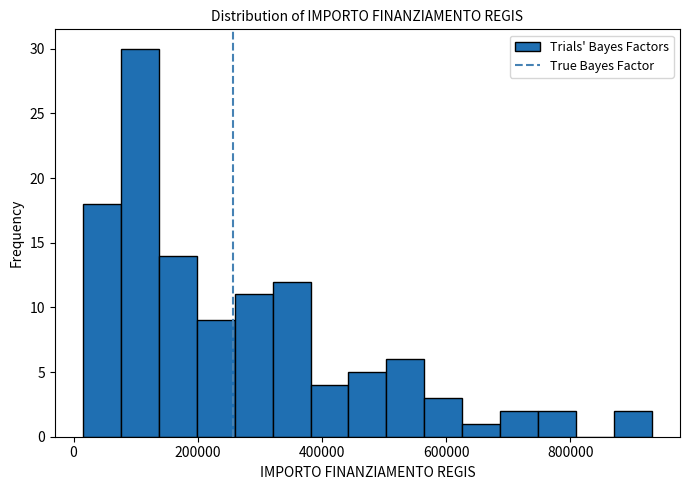

Around what value on the x-axis is the tallest bar? Give the approximate position of its centre, as read against the axis.

100000